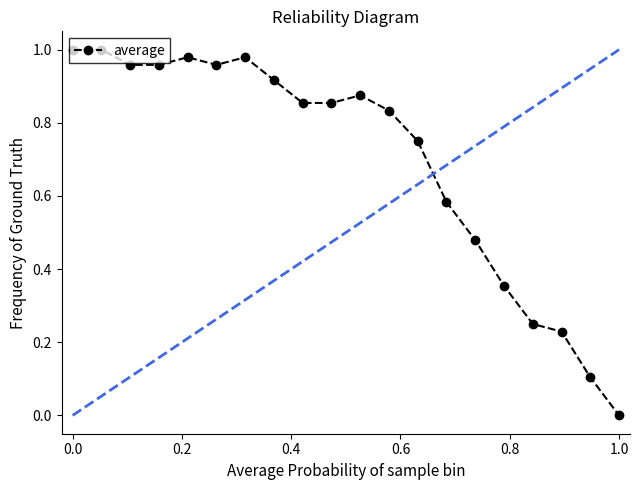

How many categories are shown in the chart?

20